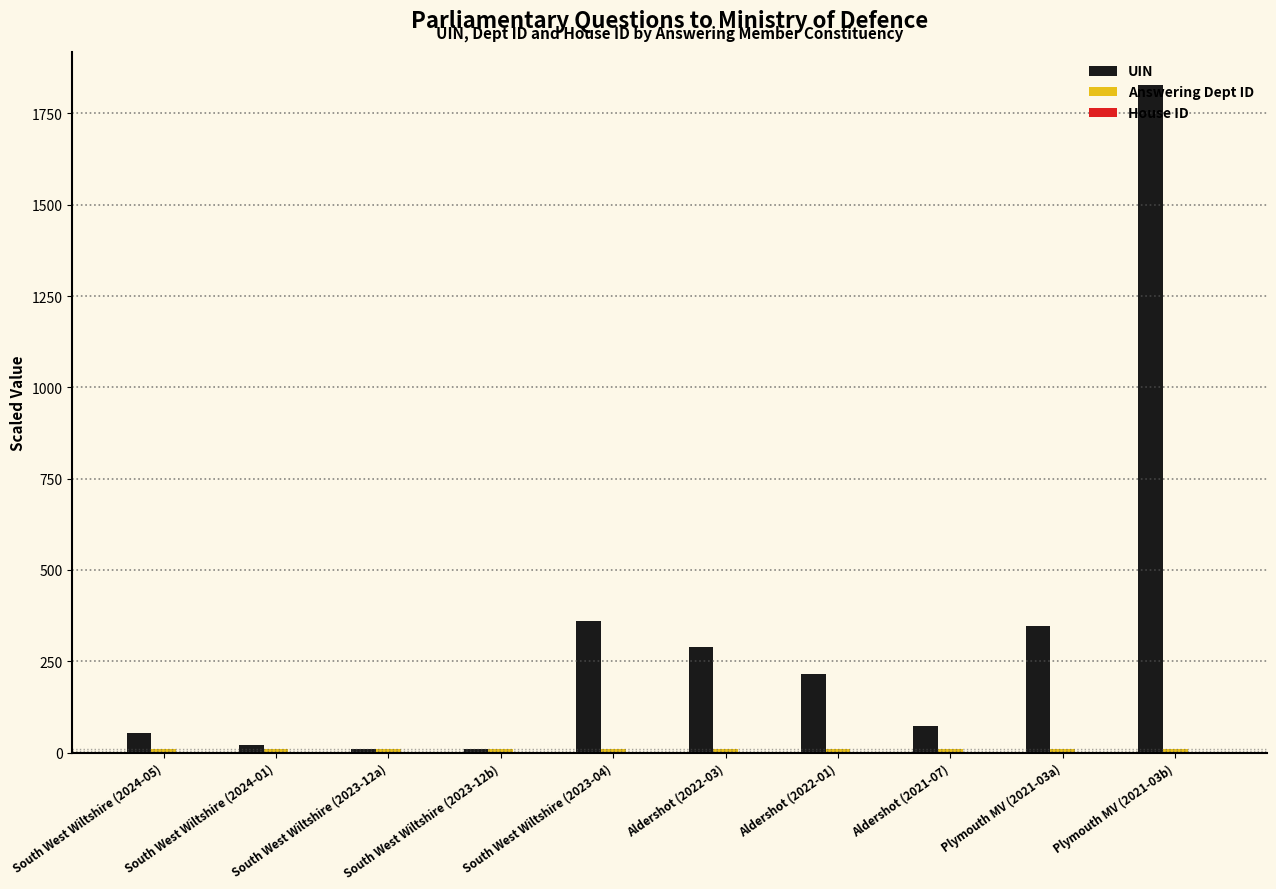

At which category is the sum across all series the highest?

Plymouth MV (2021-03b)